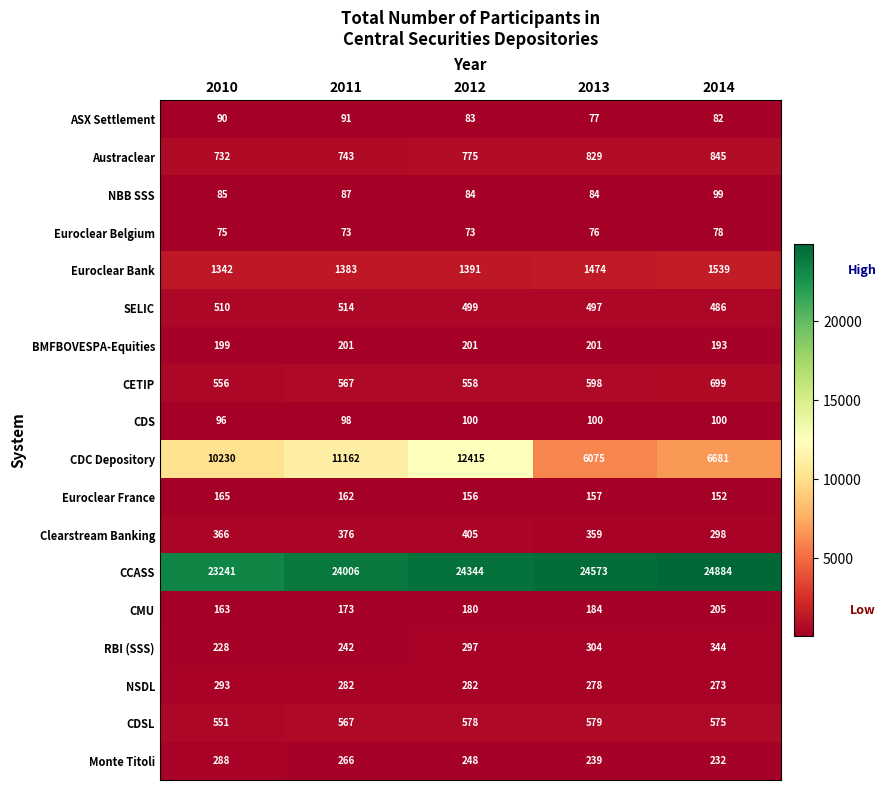

The value of CDSL at 2014 is 575. True or false?

True